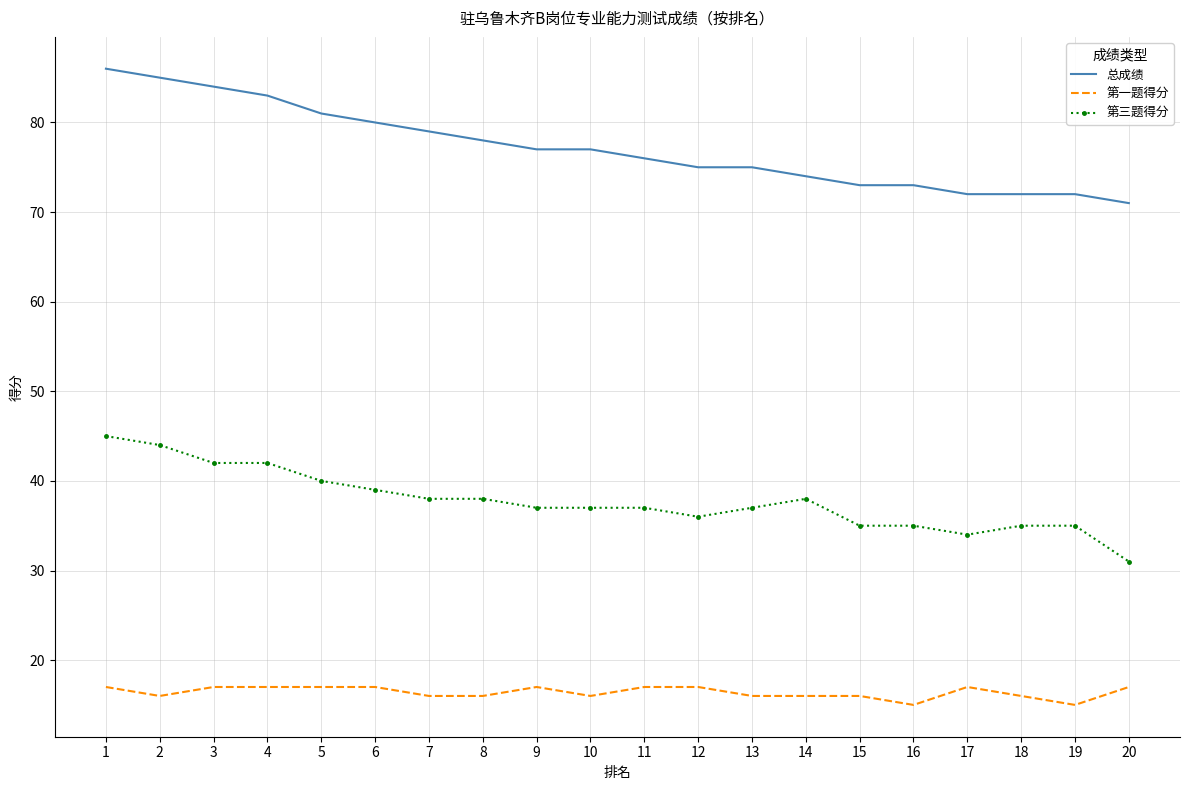

What is the average value of the 总成绩 series?

77